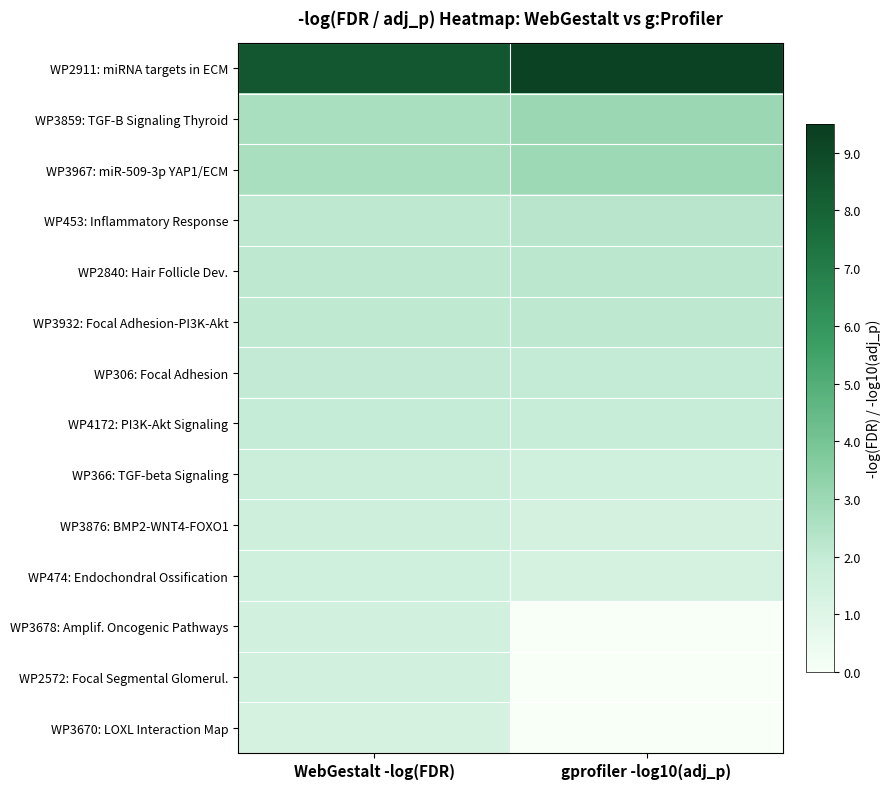

At how many categories does at least one series exceed 2?

2